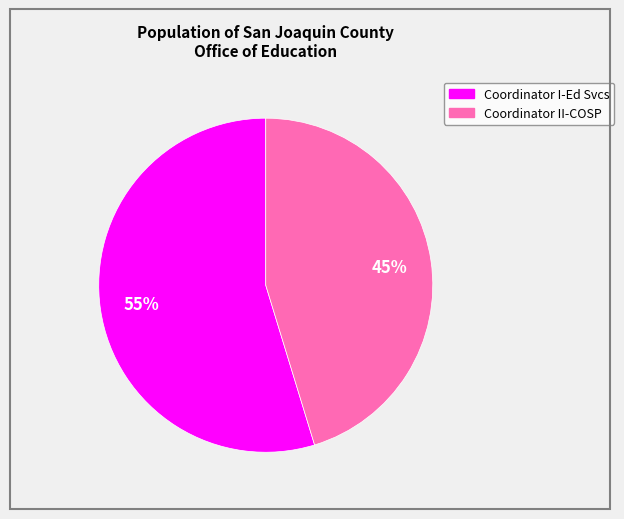

To the nearest percent, what is the combined percentage of Coordinator II-COSP and Coordinator I-Ed Svcs?

100%